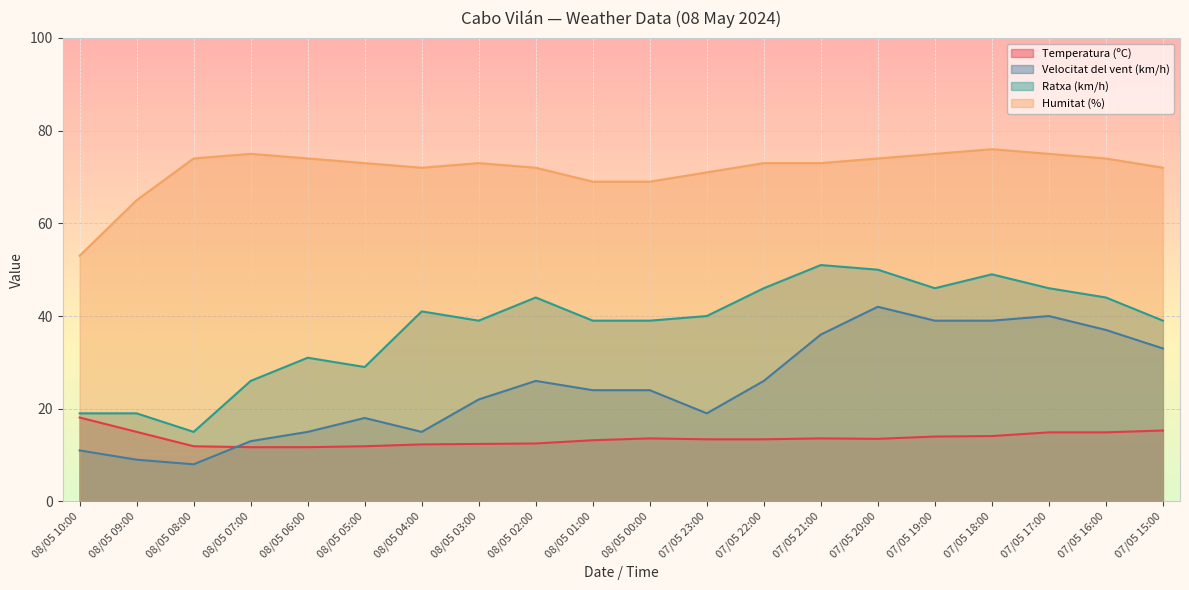

What is the label of the 18th point from the left?

07/05 17:00